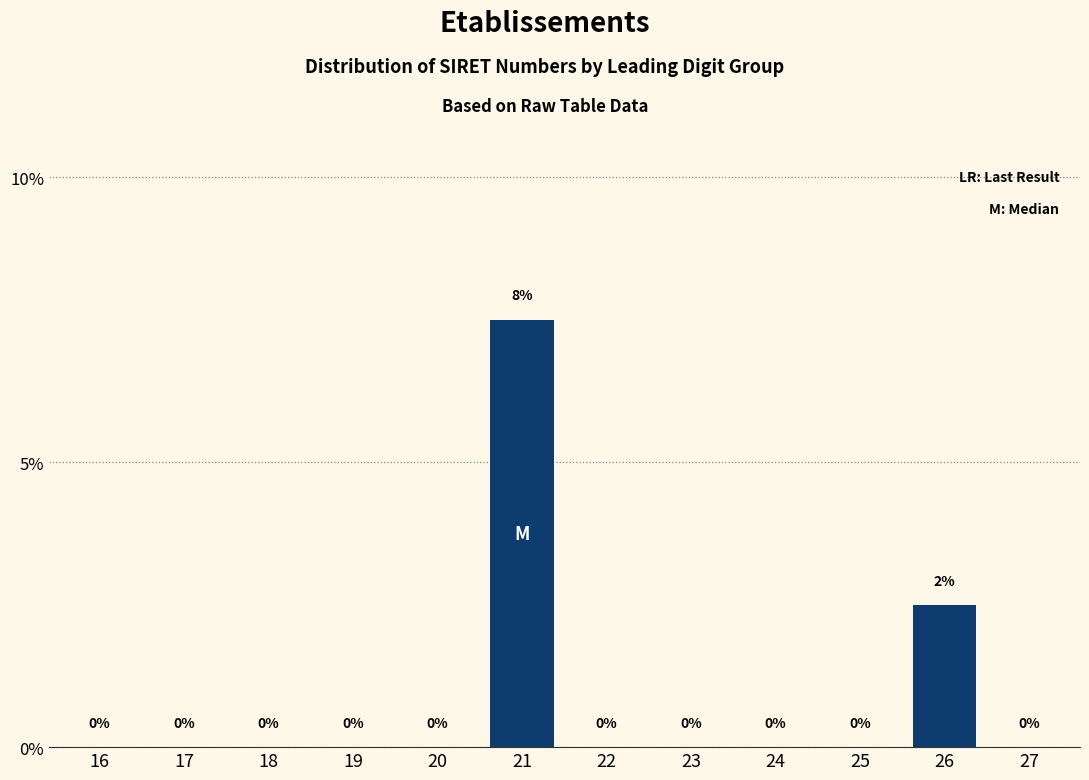

True or false: the data shows -4.9 at 25.

False